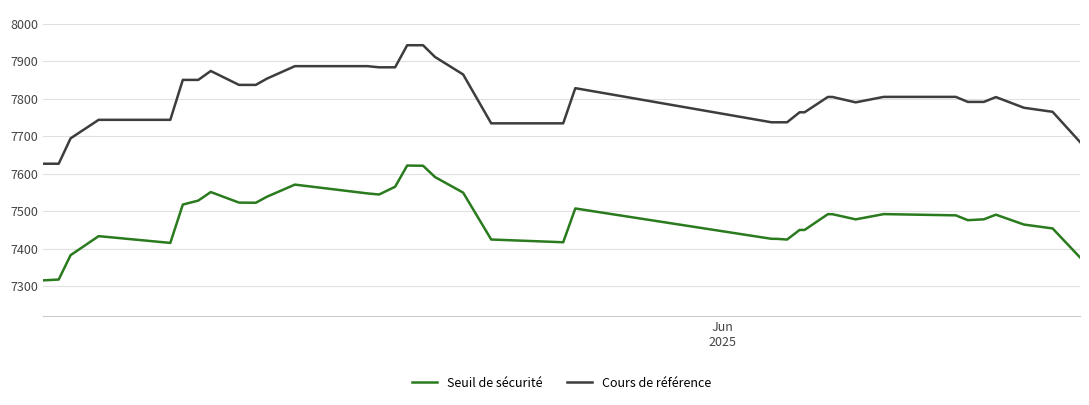

What is the difference between the maximum and minimum values in the Cours de référence series?

315.6